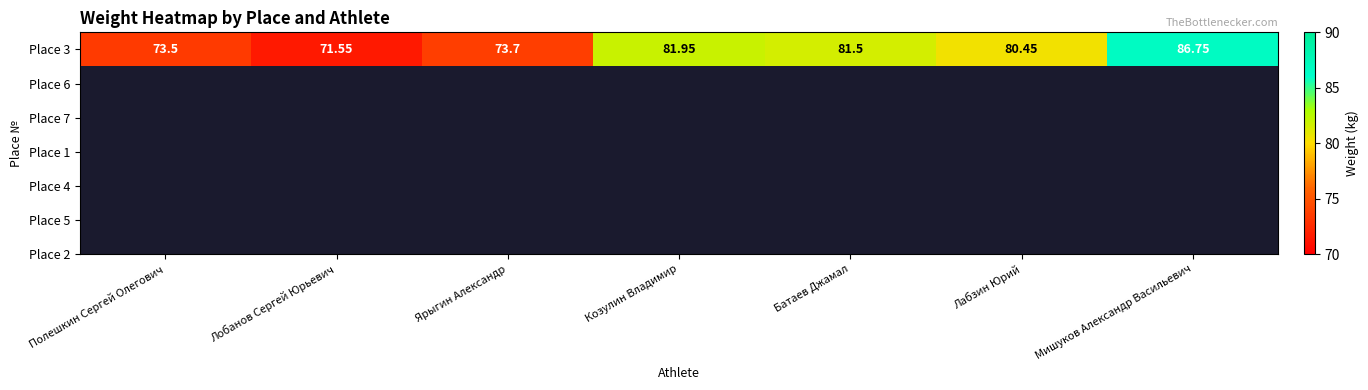

List the labels in order of value, smallest first.

Лобанов Сергей Юрьевич, Полешкин Сергей Олегович, Ярыгин Александр, Лабзин Юрий, Батаев Джамал, Козулин Владимир, Мишуков Александр Васильевич